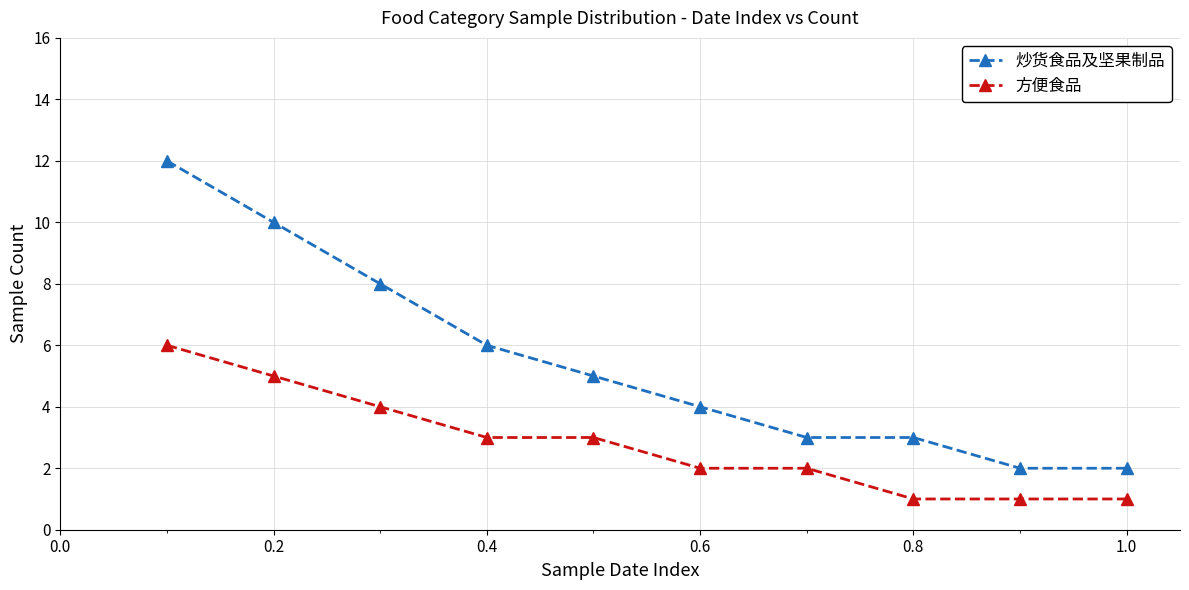

Rank the series by their average value, from highest to lowest.

炒货食品及坚果制品, 方便食品